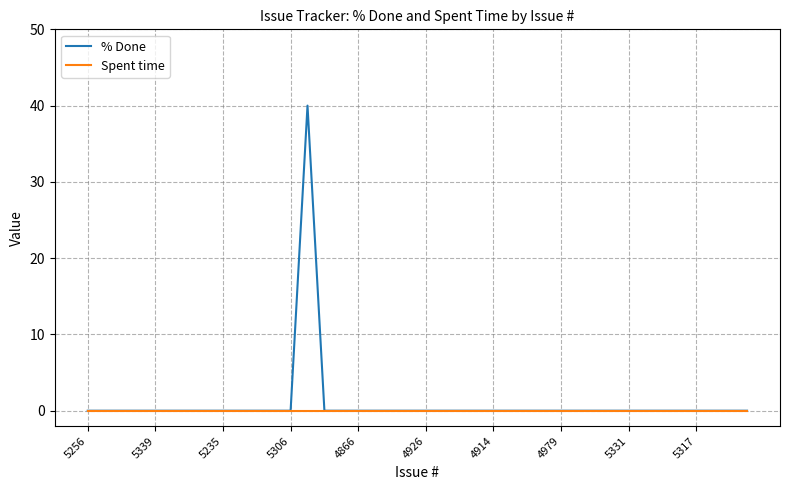

What is the greatest value displayed?

40